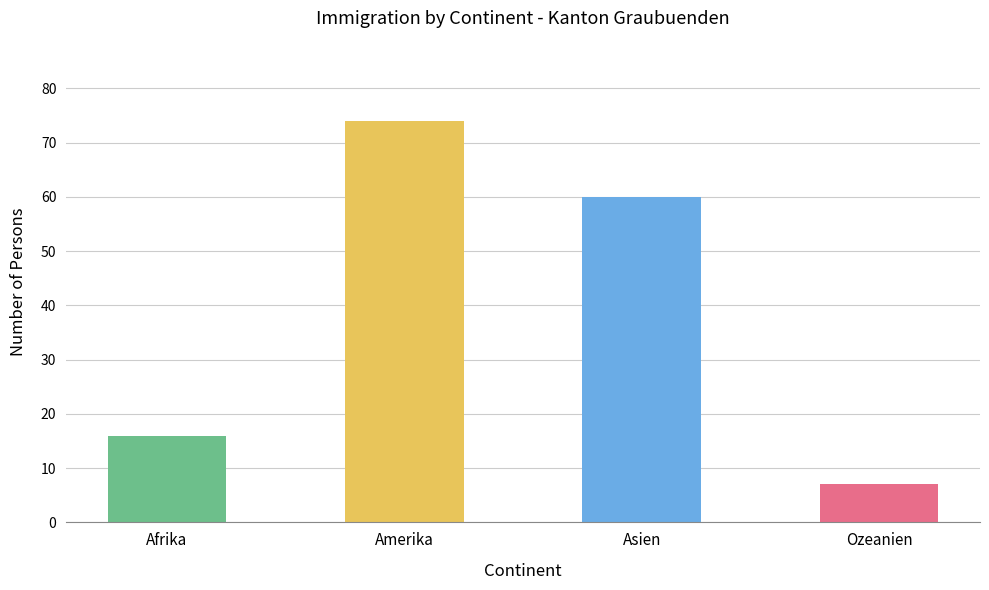

Reading left to right, list all the values displayed in this chart.

Afrika=16	Amerika=74	Asien=60	Ozeanien=7